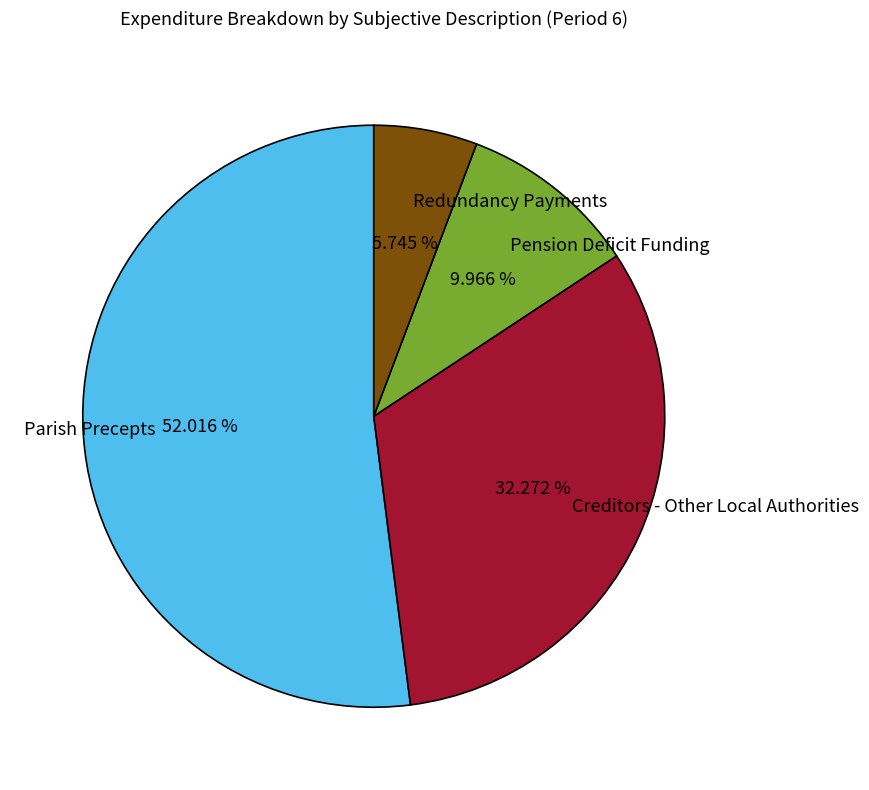

How many segments does this pie chart have?

4